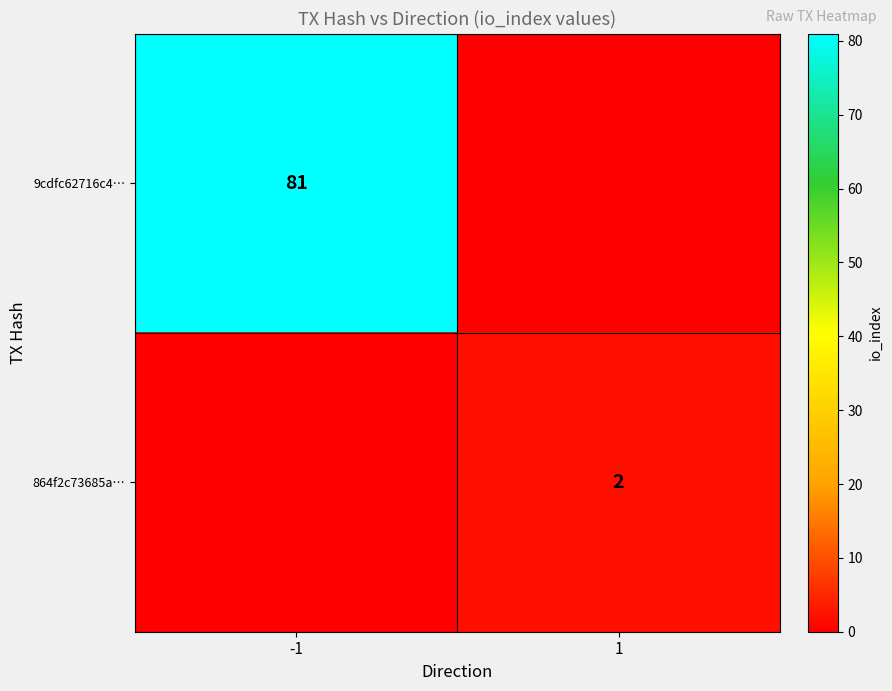

Is the value of 9cdfc62716c4… at -1 greater than the value of 864f2c73685a… at 1?

Yes